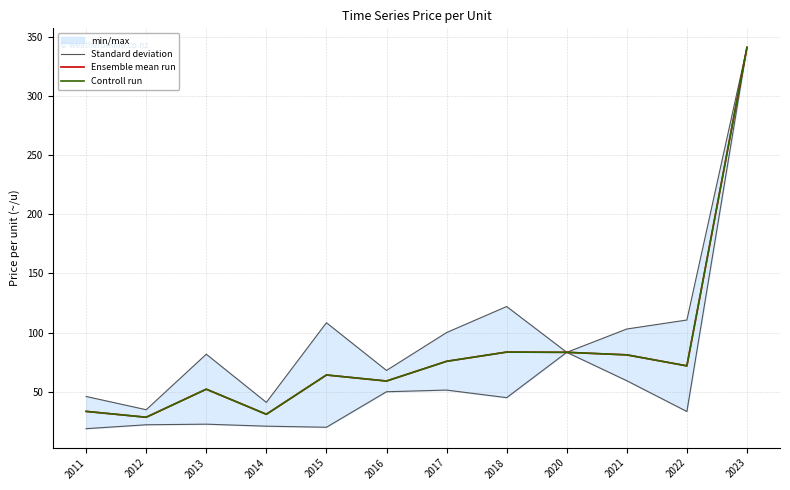

What is the difference between the Ensemble mean run values at 2017 and 2016?

16.7